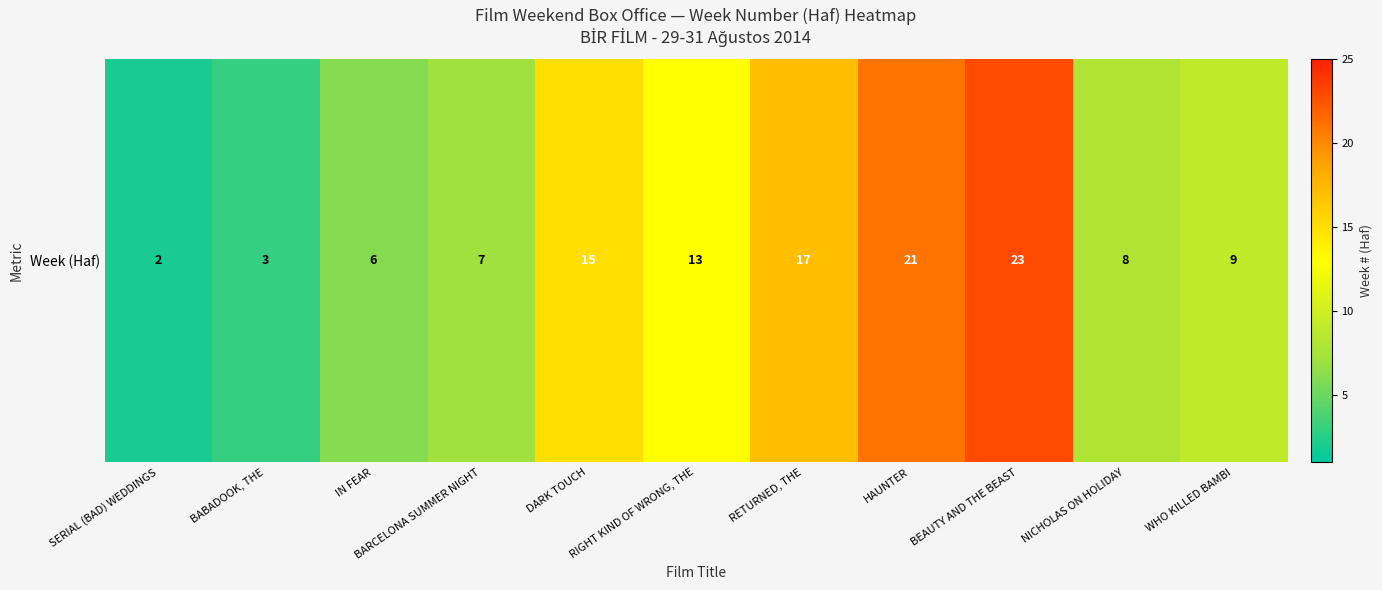

Reading right to left, transcribe all the data shown in this chart.

WHO KILLED BAMBI=9	NICHOLAS ON HOLIDAY=8	BEAUTY AND THE BEAST=23	HAUNTER=21	RETURNED, THE=17	RIGHT KIND OF WRONG, THE=13	DARK TOUCH=15	BARCELONA SUMMER NIGHT=7	IN FEAR=6	BABADOOK, THE=3	SERIAL (BAD) WEDDINGS=2